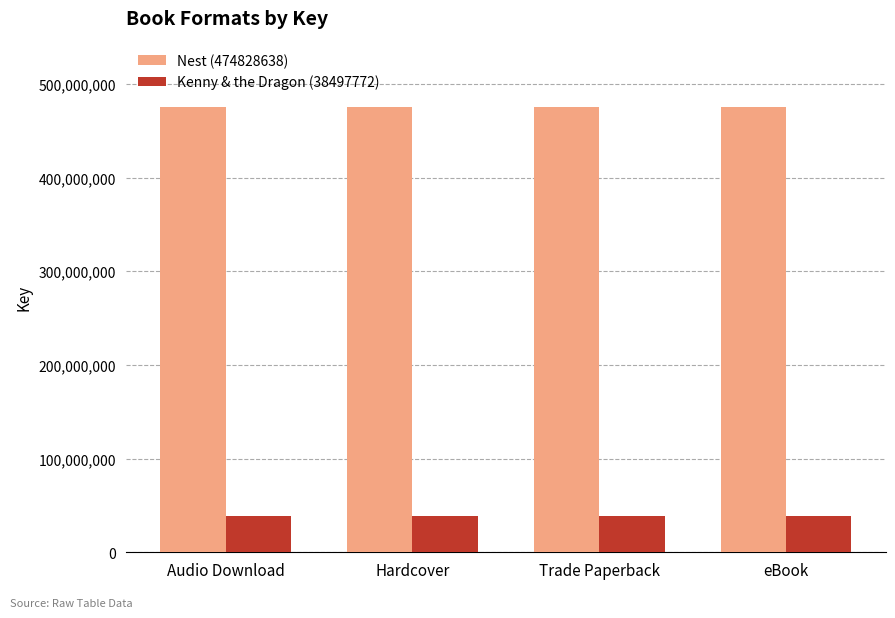

What is the spread (max minus min) of values at Hardcover?

436330866